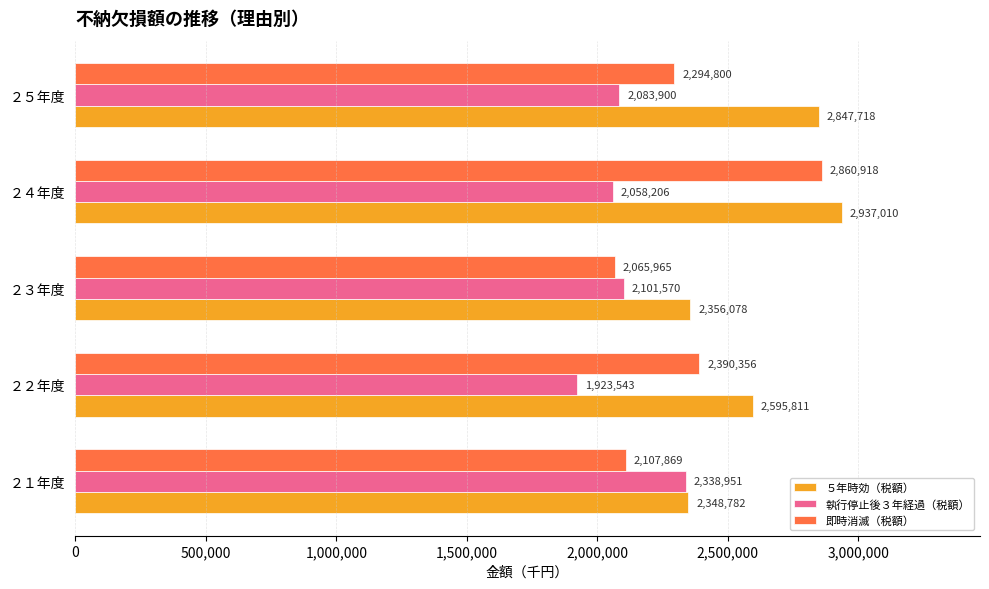

List the series in order of their peak value, highest first.

５年時効（税額）, 即時消滅（税額）, 執行停止後３年経過（税額）